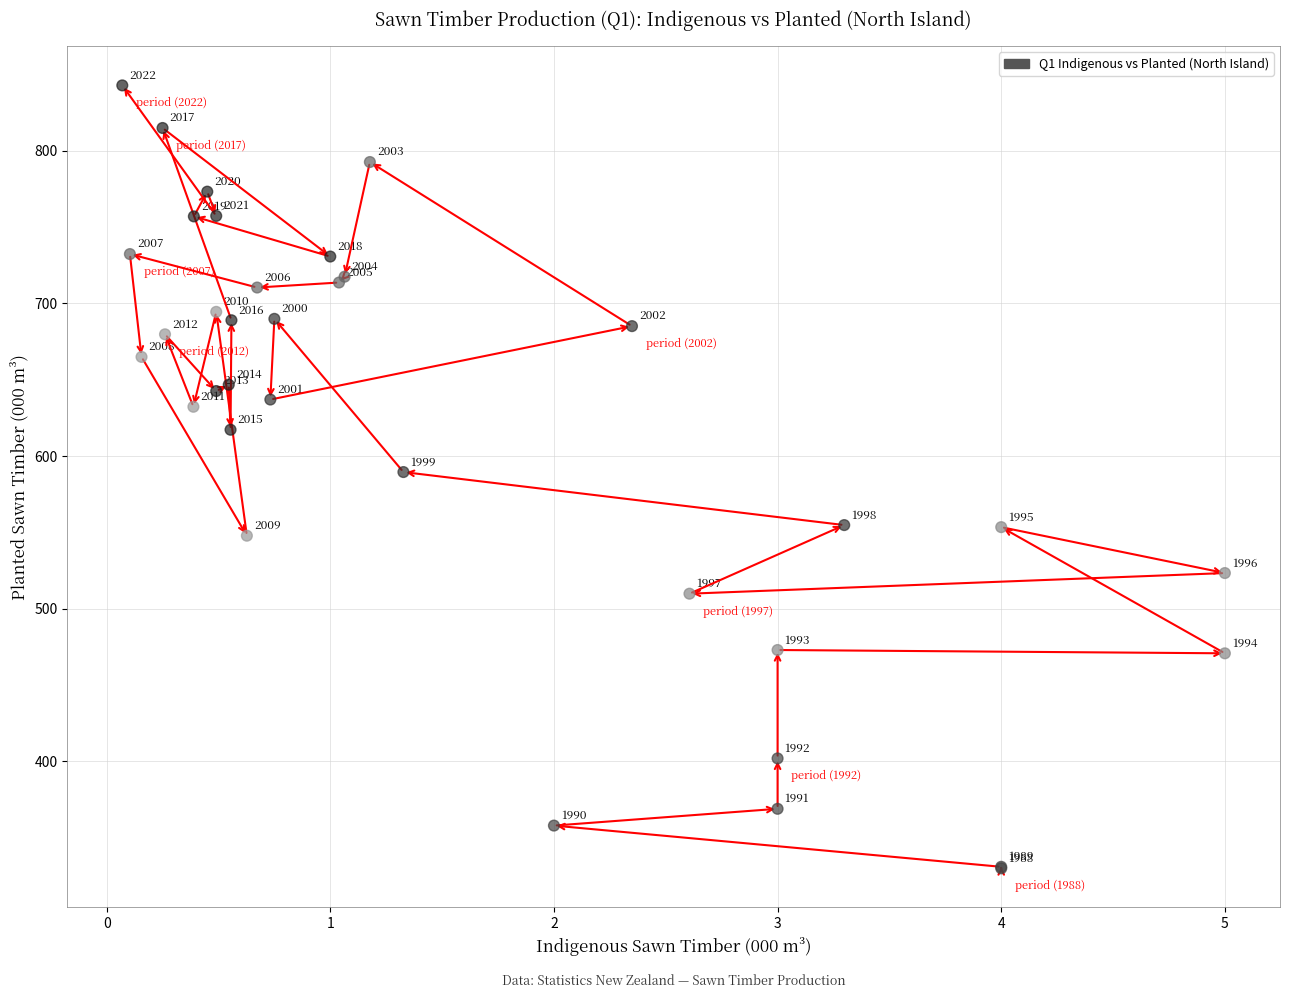

What Y value in the scatter plot is closest to 586?

589.6